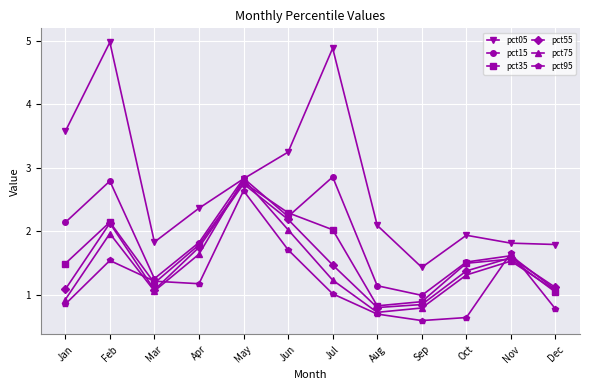

What is the difference between the maximum and minimum values in the pct05 series?

3.5